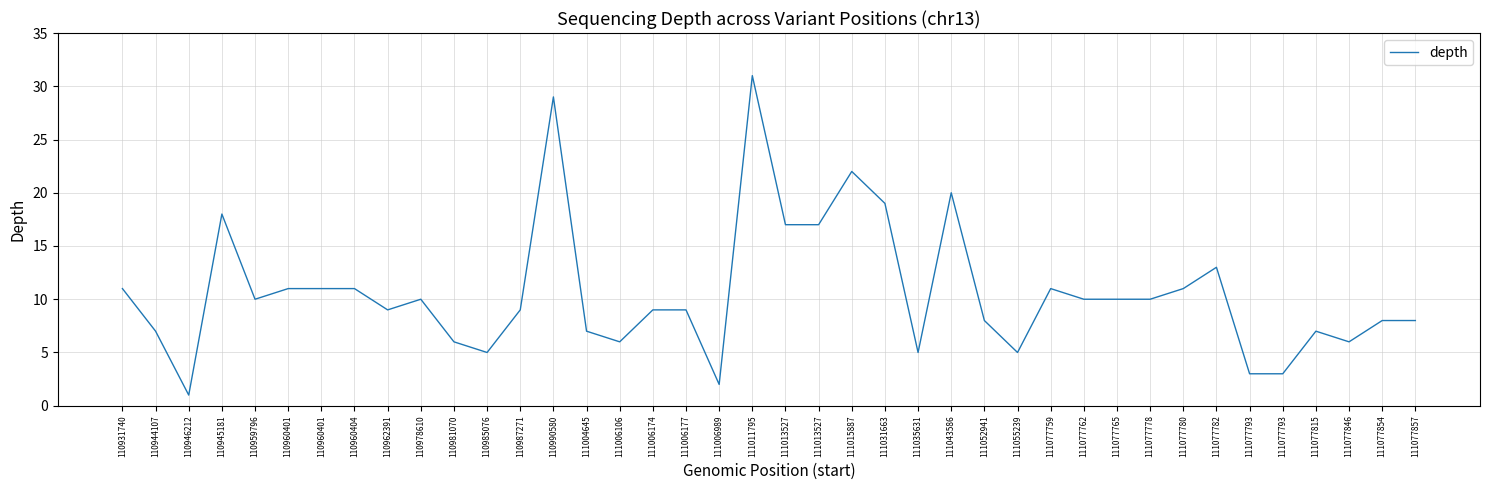

How many points are higher than both their immediate neighbors (excluding endpoints)?

9